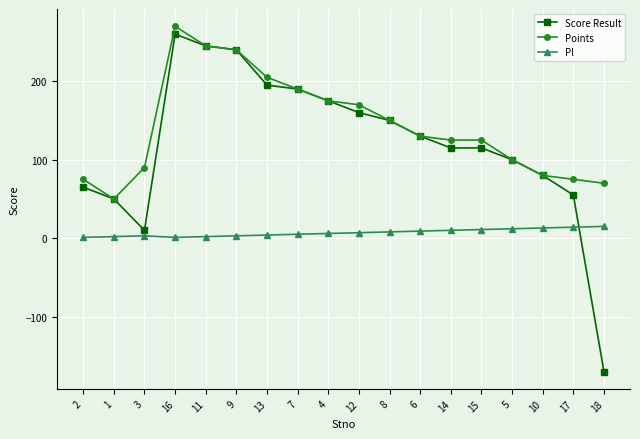

Rank the series by their maximum value, from highest to lowest.

Points, Score Result, Pl